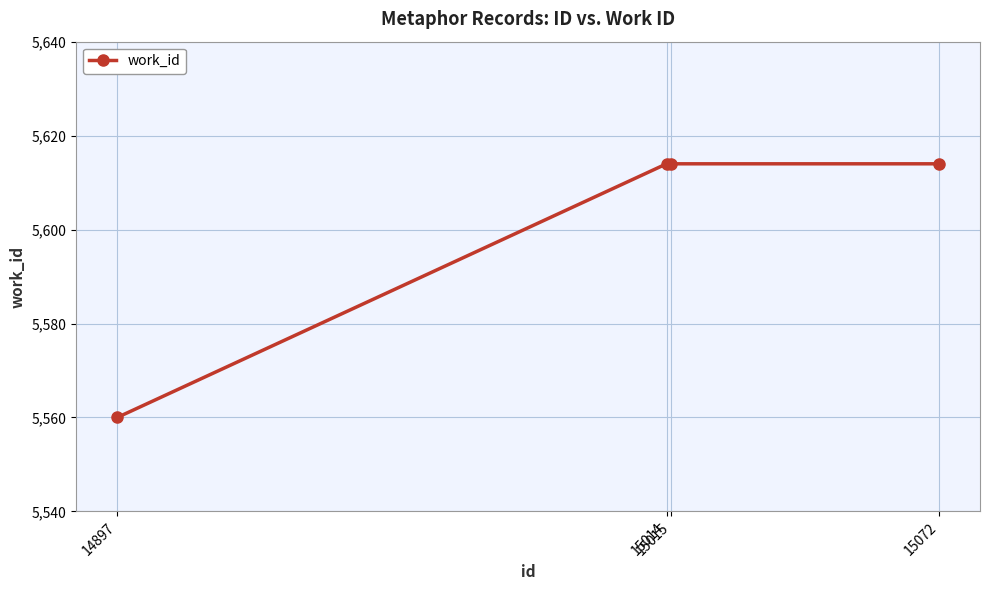

What is the sum of all values?

22402